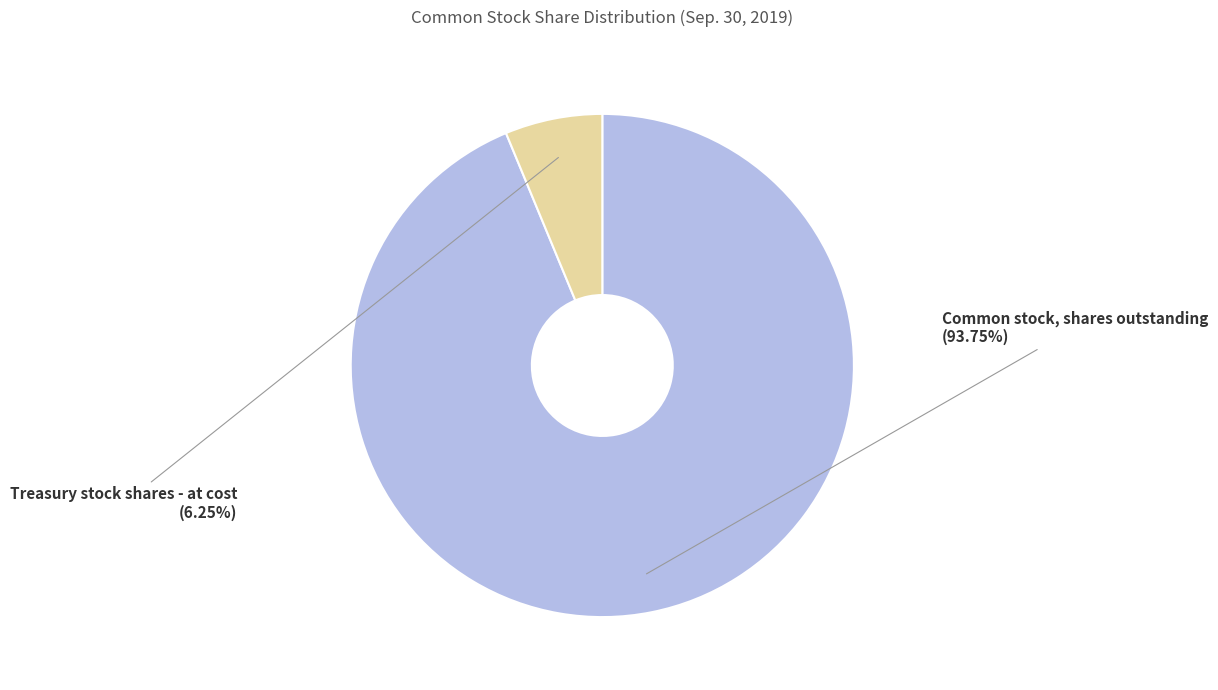

Which has a higher value, Treasury stock shares - at cost or Common stock, shares outstanding?

Common stock, shares outstanding